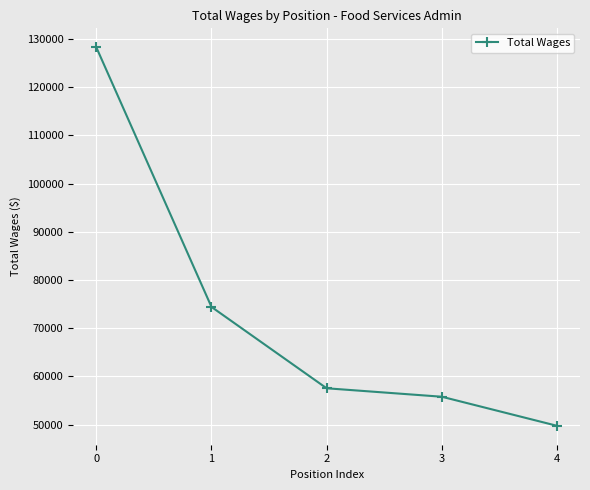

Reading left to right, what are all the values shown in this chart?

0=128270	1=74420	2=57546	3=55793	4=49765